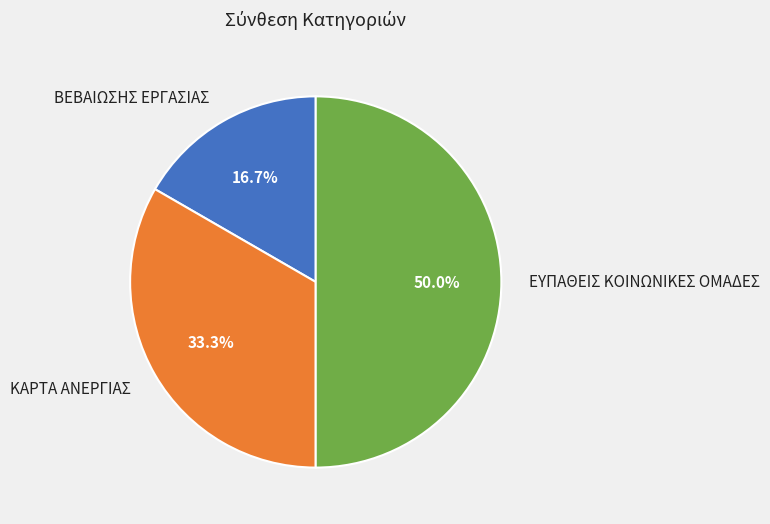

Rank the categories by value from highest to lowest.

ΕΥΠΑΘΕΙΣ ΚΟΙΝΩΝΙΚΕΣ ΟΜΑΔΕΣ, ΚΑΡΤΑ ΑΝΕΡΓΙΑΣ, ΒΕΒΑΙΩΣΗΣ ΕΡΓΑΣΙΑΣ